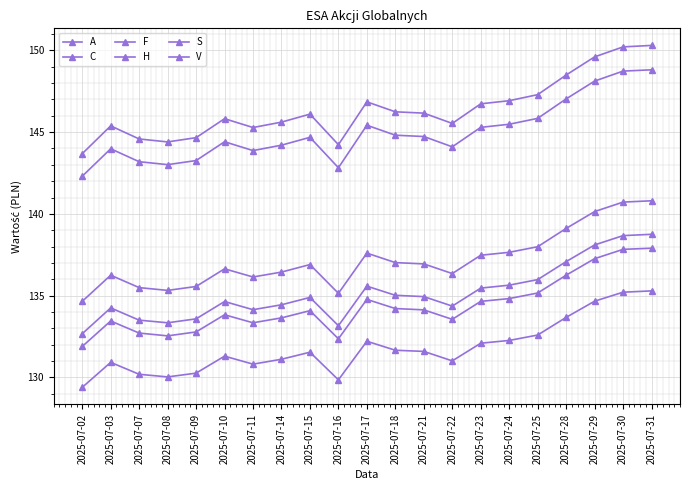

At which category is the sum across all series the highest?

2025-07-31